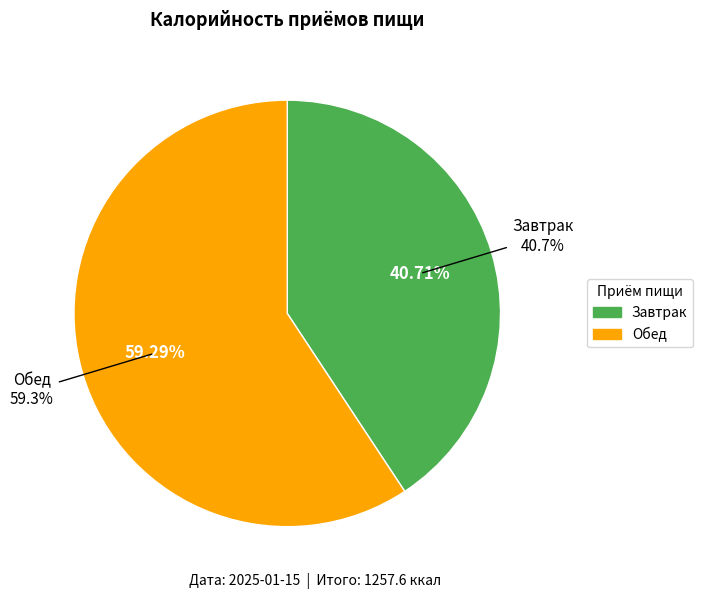

How many slices are in this pie chart?

2